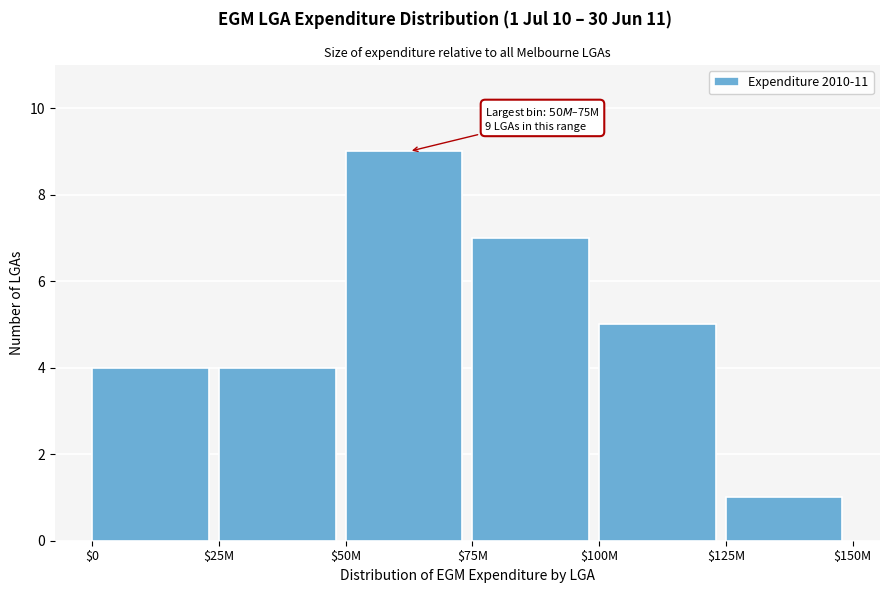

Reading right to left, extract all data points from this chart.

1	5	7	9	4	4